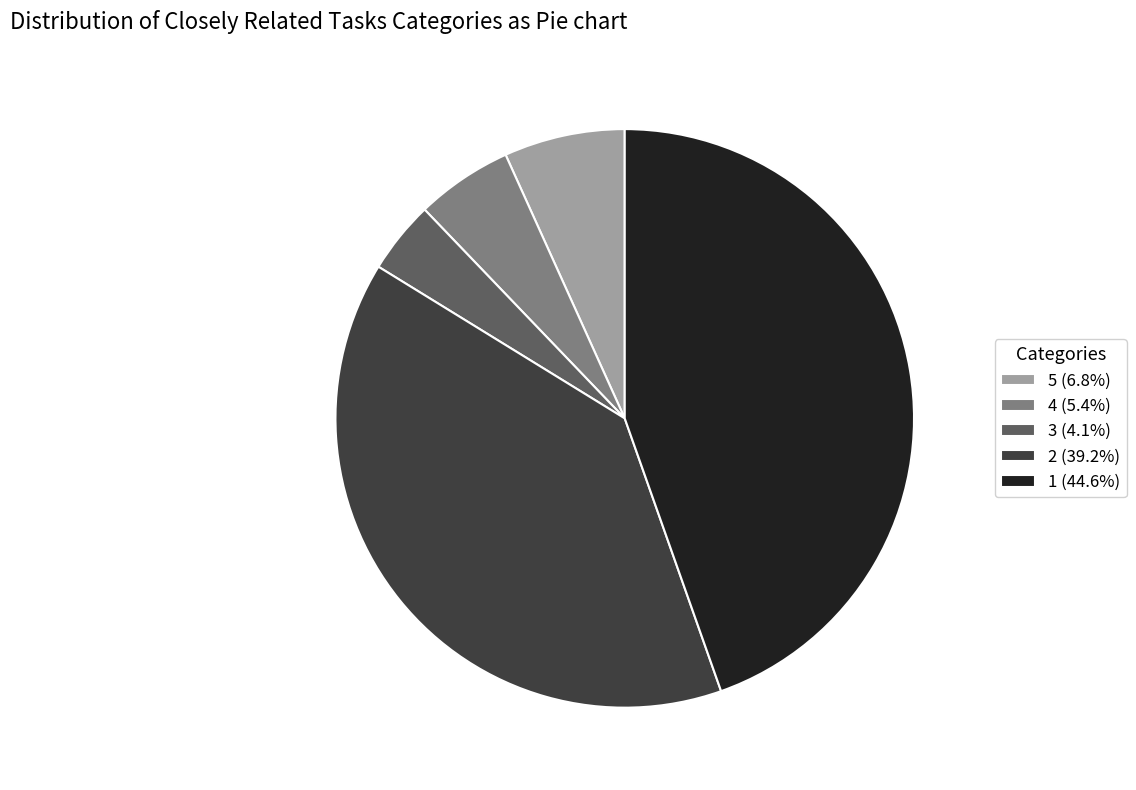

Rank the categories by value from lowest to highest.

3, 4, 5, 2, 1